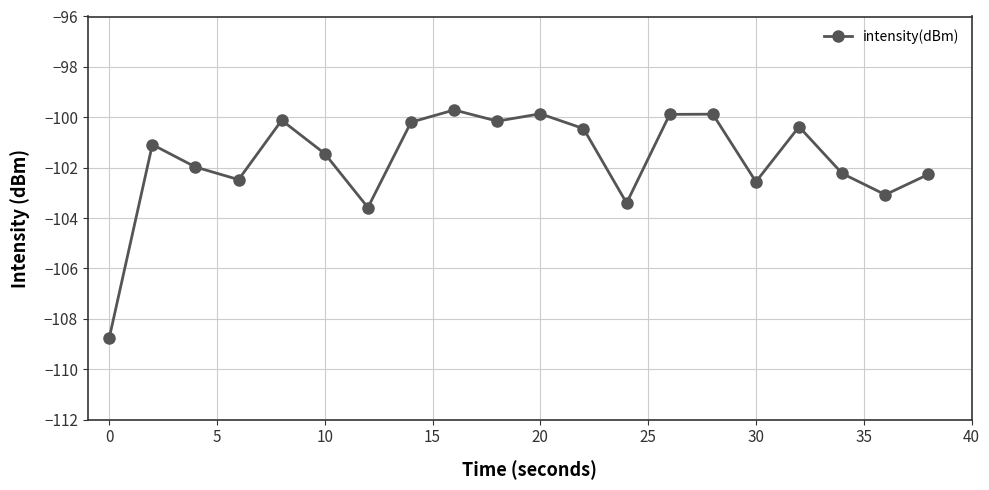

How many points are higher than both their immediate neighbors (excluding endpoints)?

6